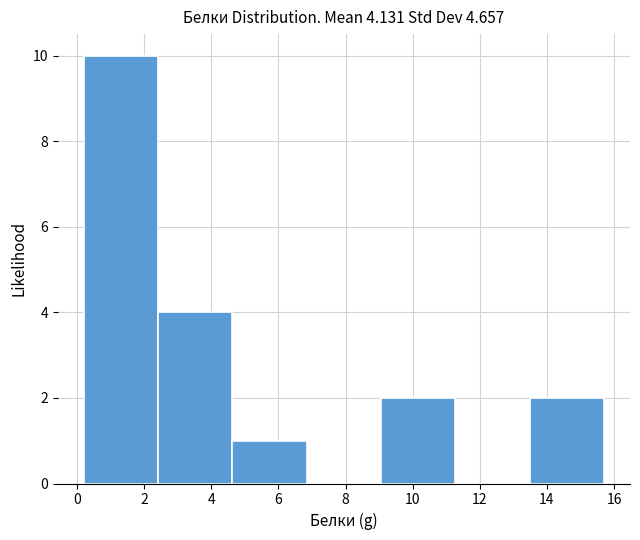

Reading left to right, list every bar in this chart as the range it spans on the x-axis followed by its height. Neither the bar edges nor the heights are printed on the chart, so give them approximately, as read against the axes.

0.2 to 2.4: 10
2.4 to 4.6: 4
4.6 to 6.8: 1
6.8 to 9.0: 0
9.0 to 11.2: 2
11.2 to 13.4: 0
13.4 to 15.8: 2